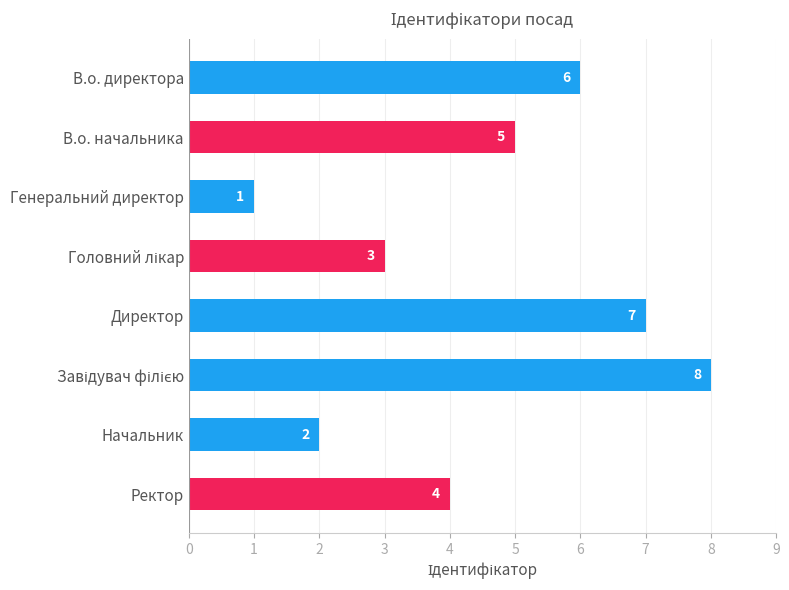

What is the ratio of the value at В.о. начальника to the value at В.о. директора?

0.8